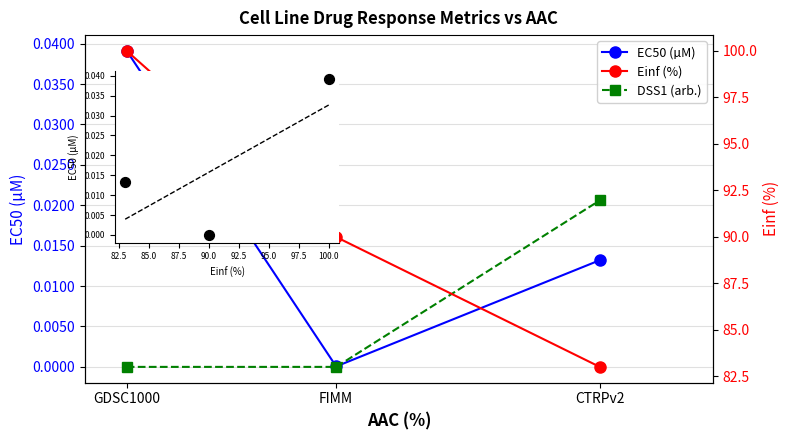

Which series has the widest spread of Y values?

Einf (%)